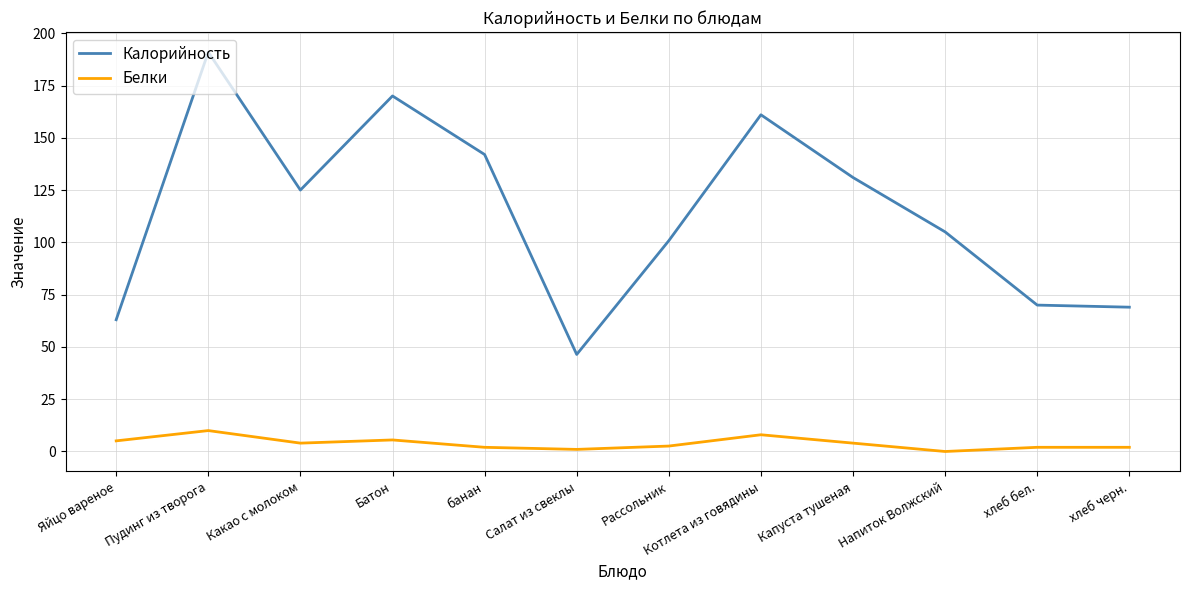

Rank the series by their maximum value, from highest to lowest.

Калорийность, Белки